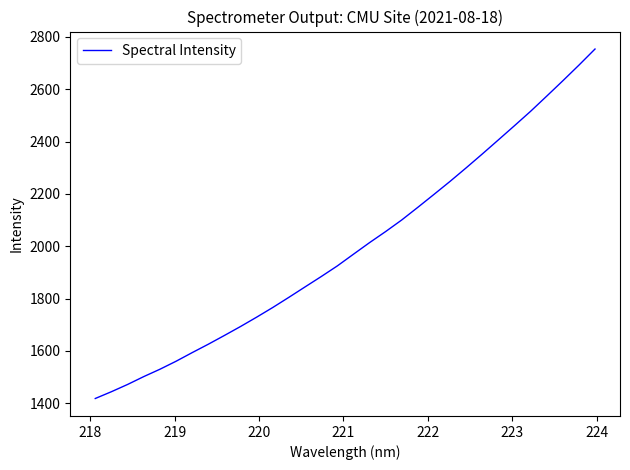

What is the minimum value shown in the chart?

1418.4